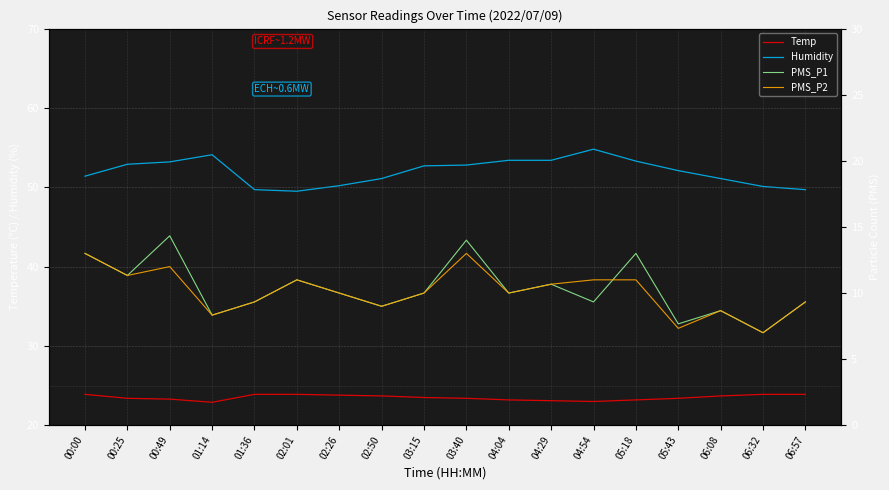

True or false: Temp and Humidity intersect in this chart.

False